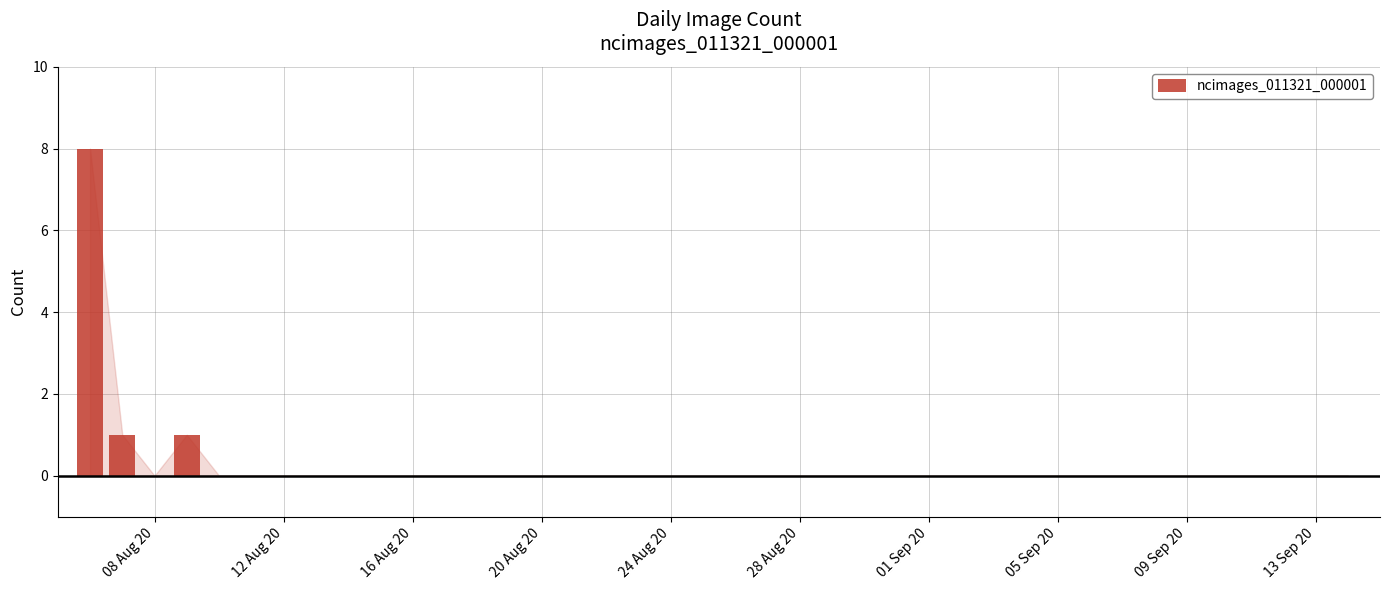

What is the sum of all values?

10